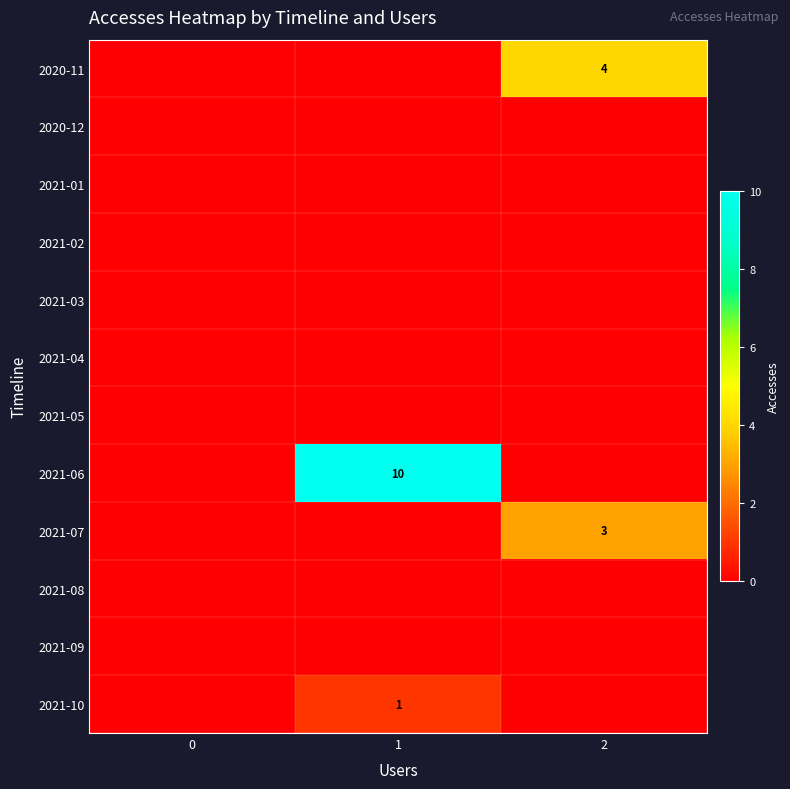

Is it true that 2021-10 equals 2 at 1?

False